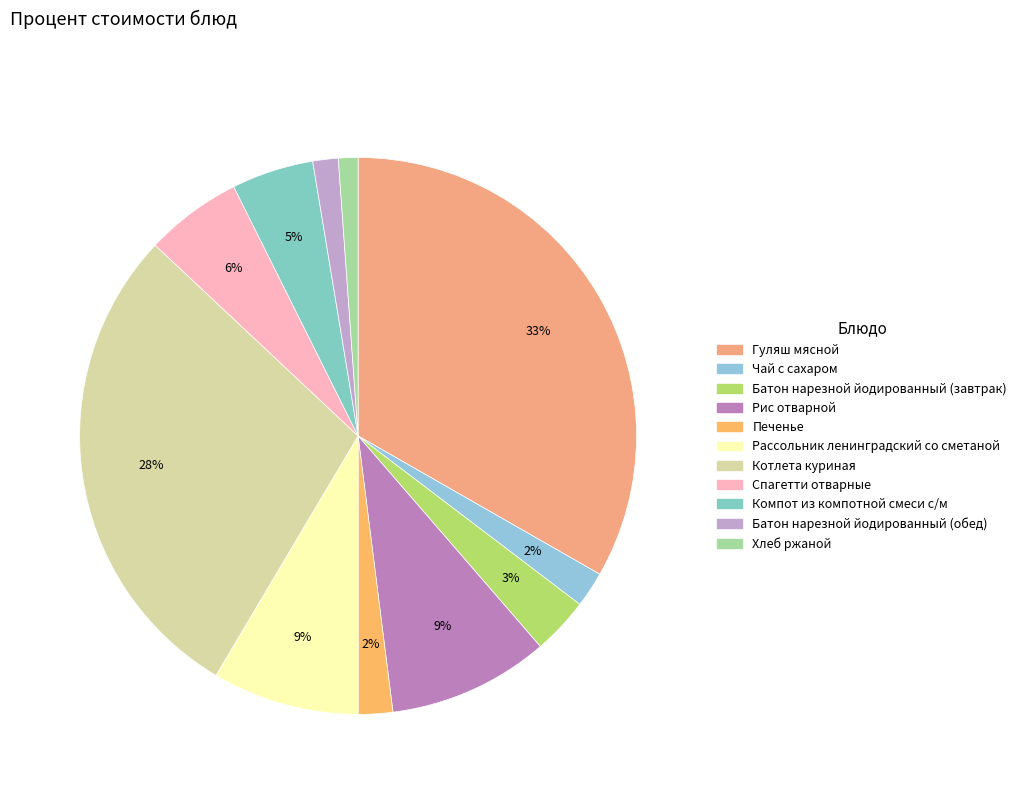

To the nearest percent, what portion does Хлеб ржаной represent?

1%